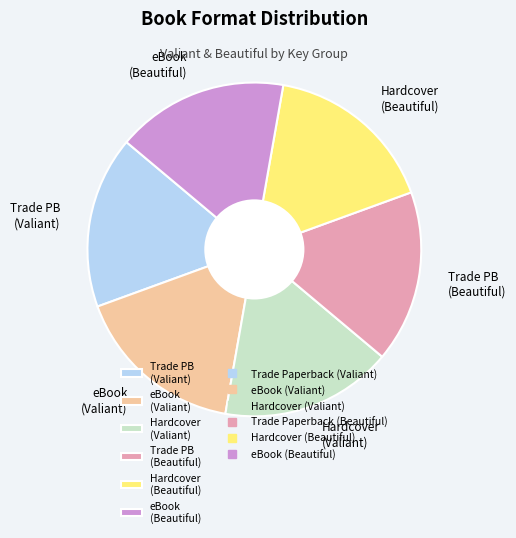

How many segments does this pie chart have?

6